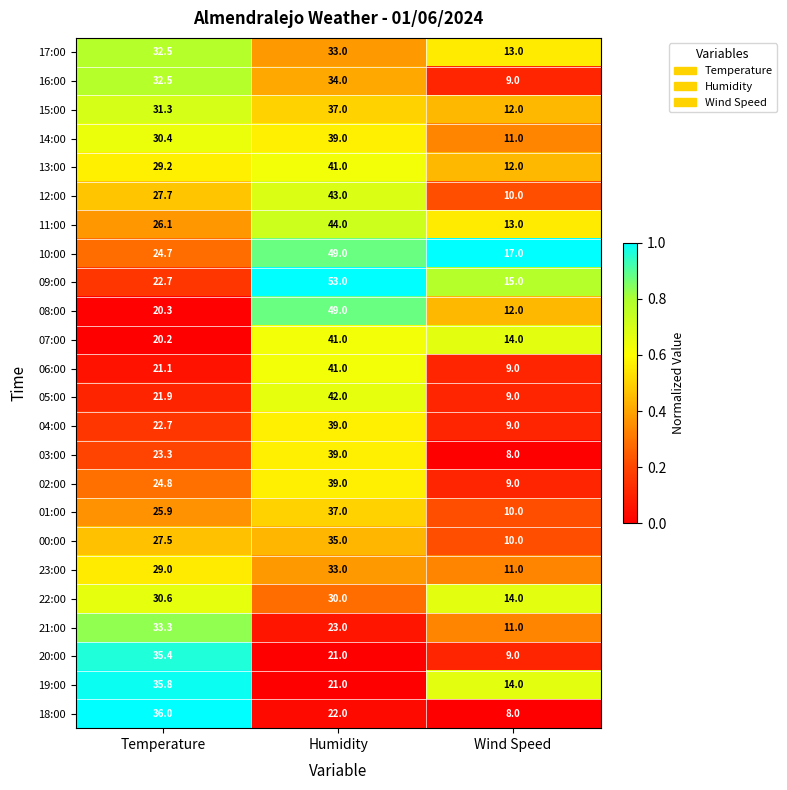

At which category is the sum across all series the highest?

Humidity